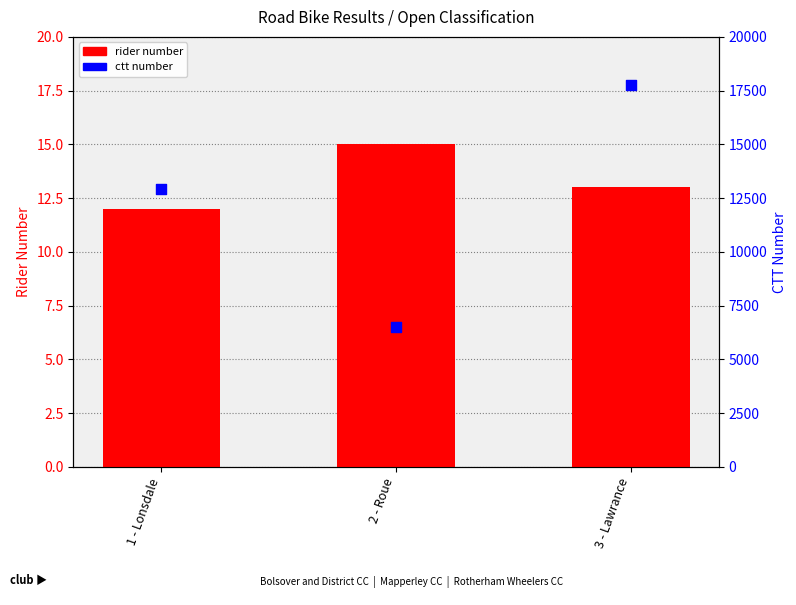

Which series has the largest Y range (max minus min)?

ctt number